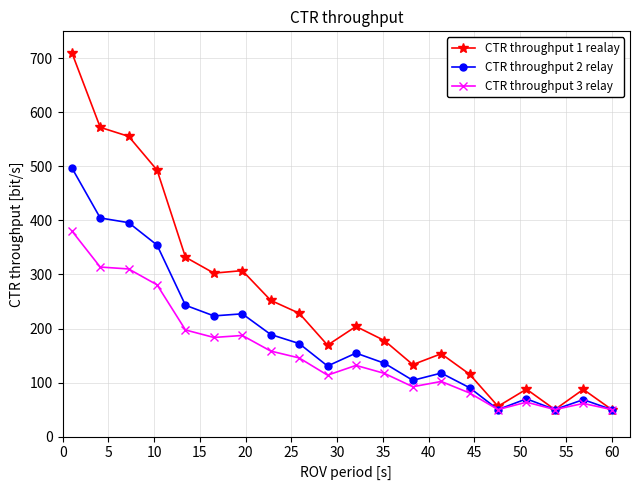

Which series has the widest spread of values?

CTR throughput 1 realay